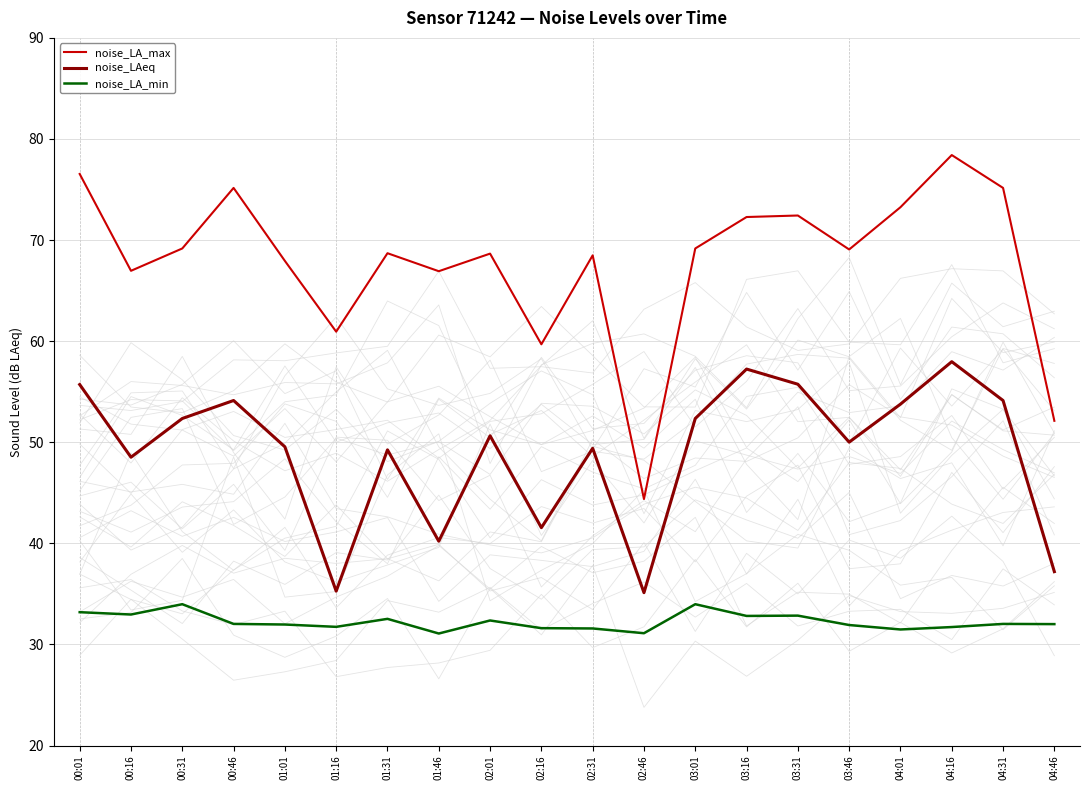

List the series in order of their overall mean, lowest first.

noise_LA_min, noise_LAeq, noise_LA_max